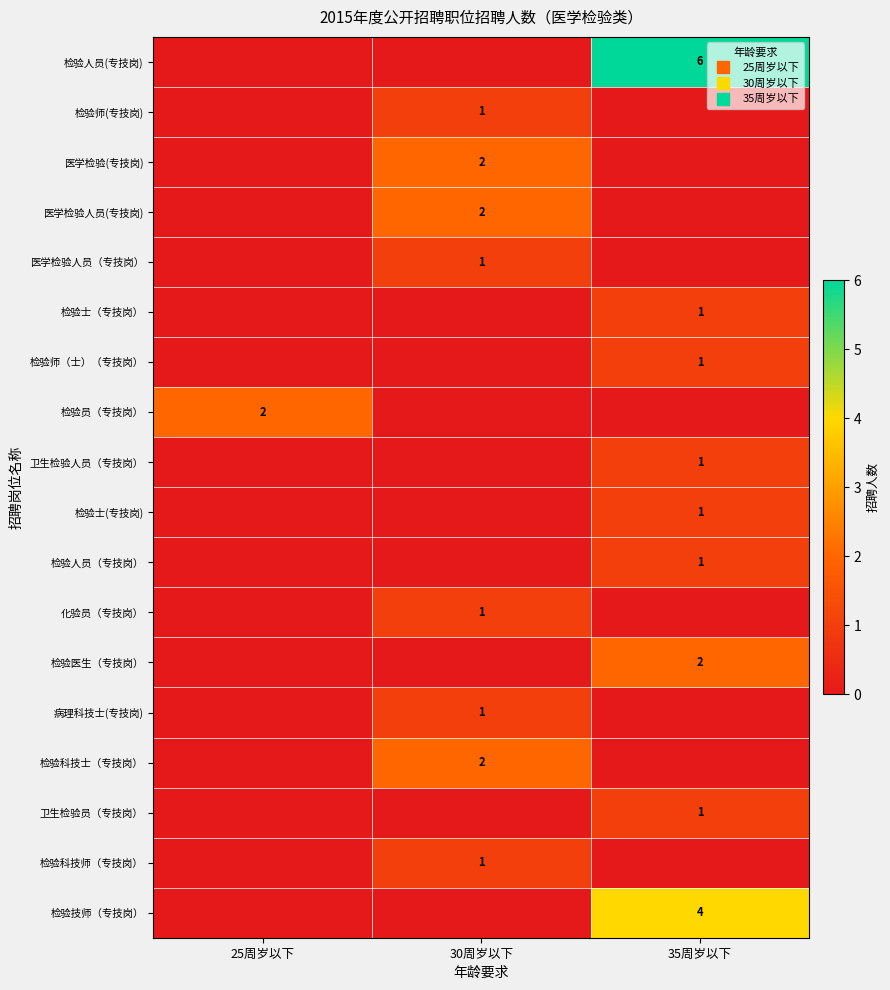

Between 35周岁以下 and 25周岁以下, which is larger?

35周岁以下